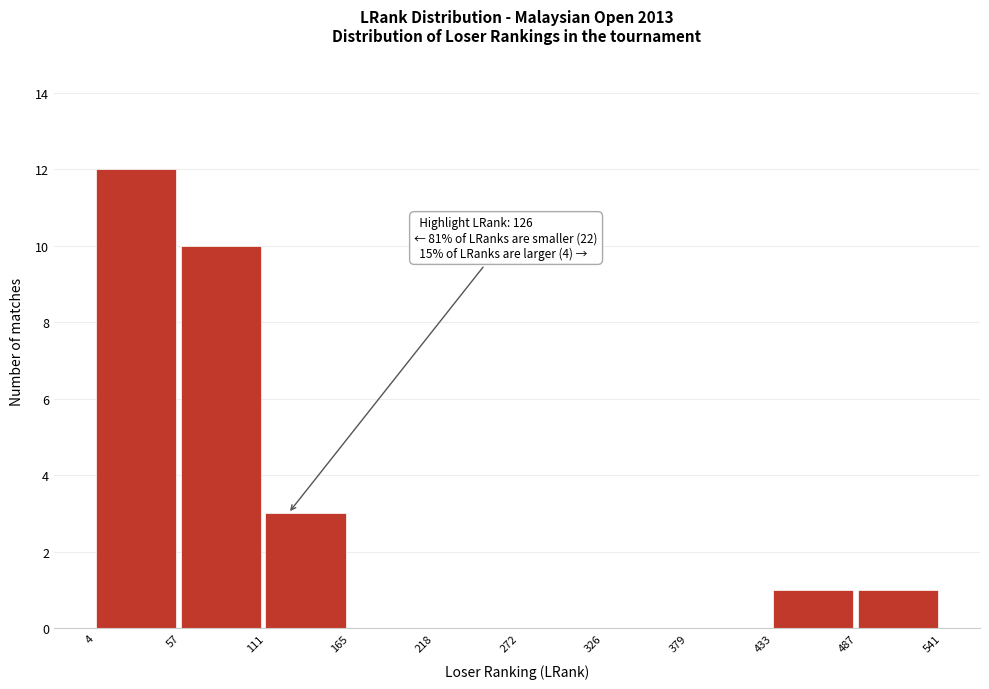

Which range on the x-axis has the tallest bar?

4 to 57